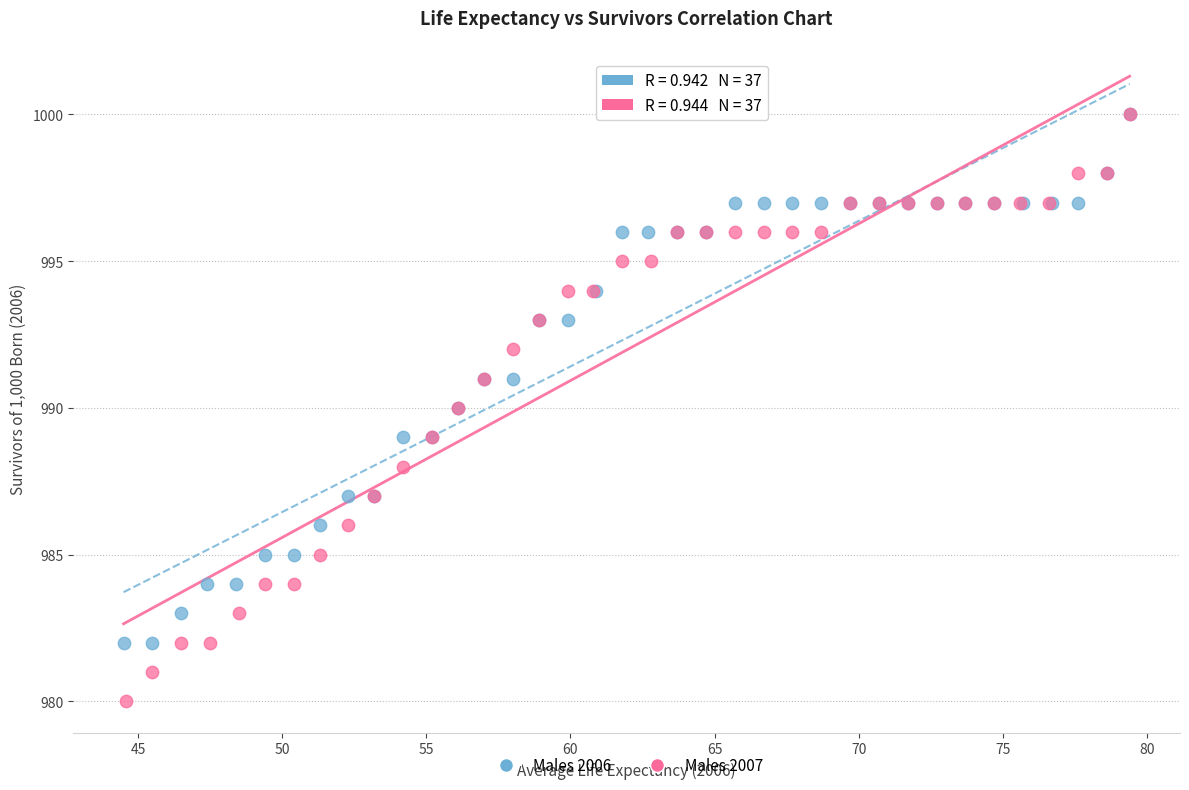

Which series has the widest spread of Y values?

Males 2007